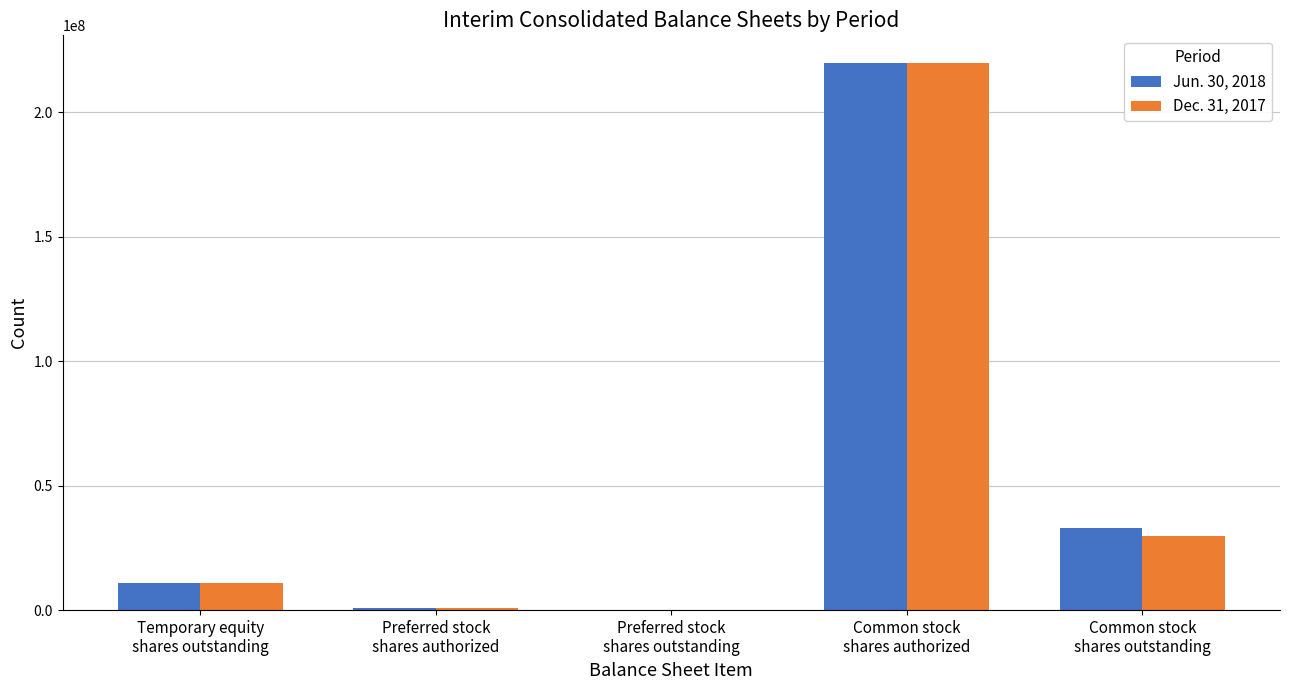

What is the spread (max minus min) of values at Common stock
shares outstanding?

3137300